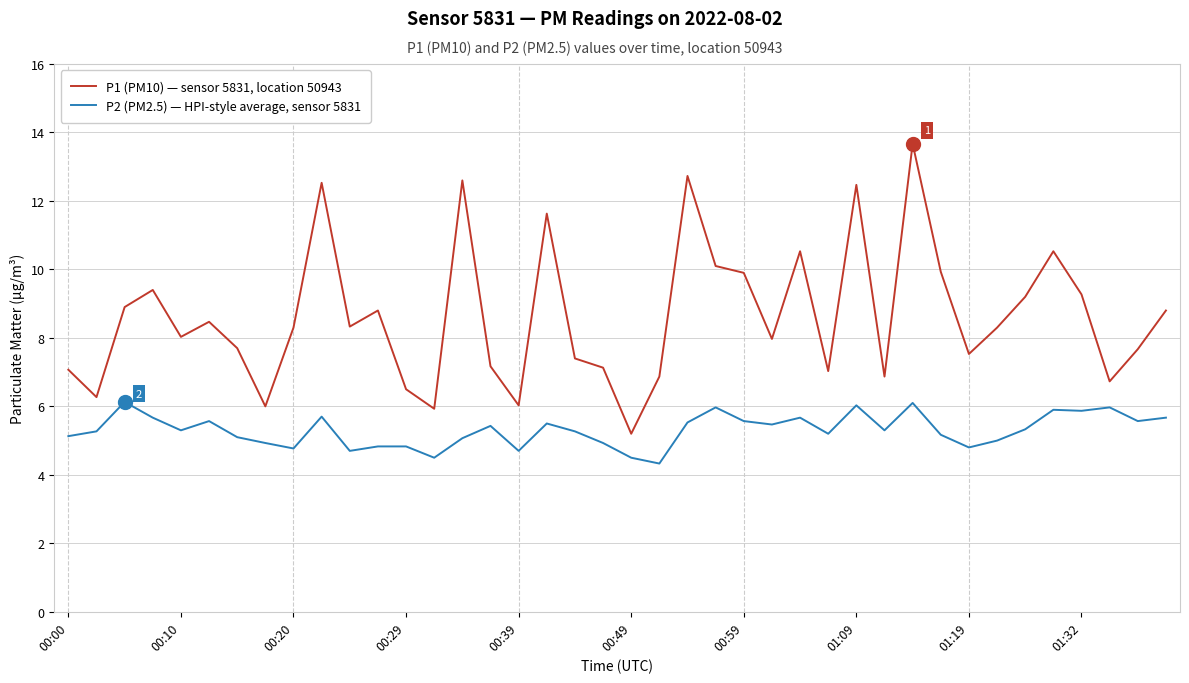

List the series in order of their peak value, lowest first.

P2 (PM2.5) — HPI-style average, sensor 5831, P1 (PM10) — sensor 5831, location 50943